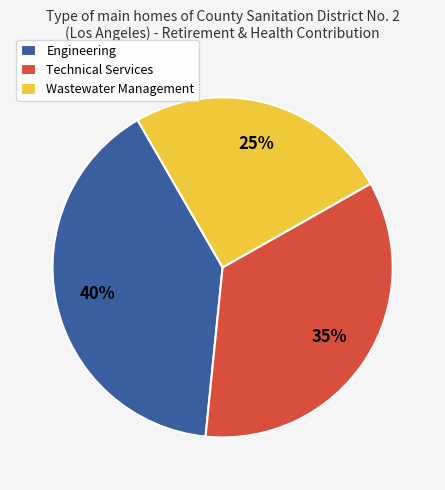

What is the ratio of the value at Engineering to the value at Wastewater Management?

1.6